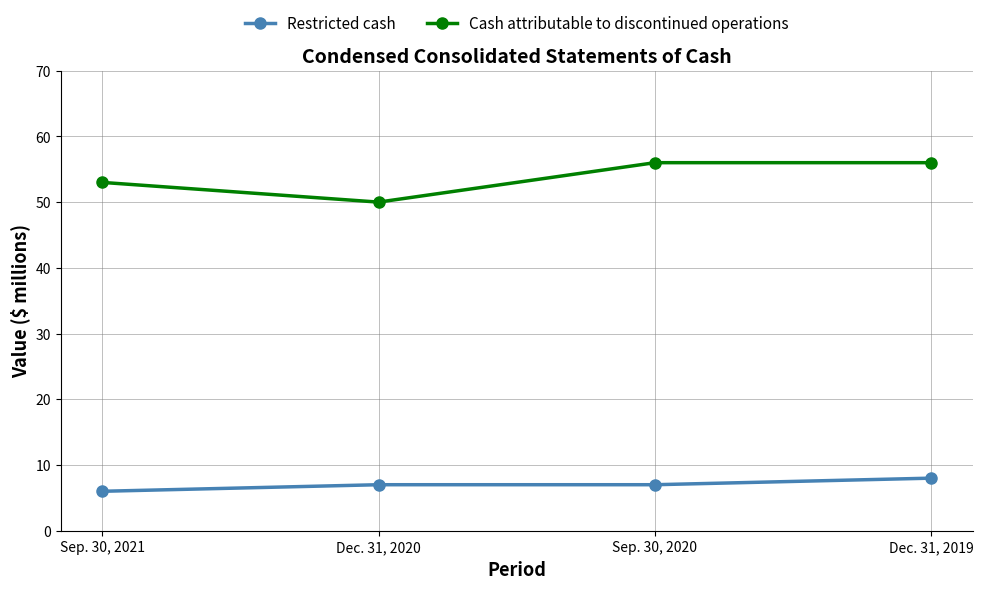

What is the greatest value displayed?

56